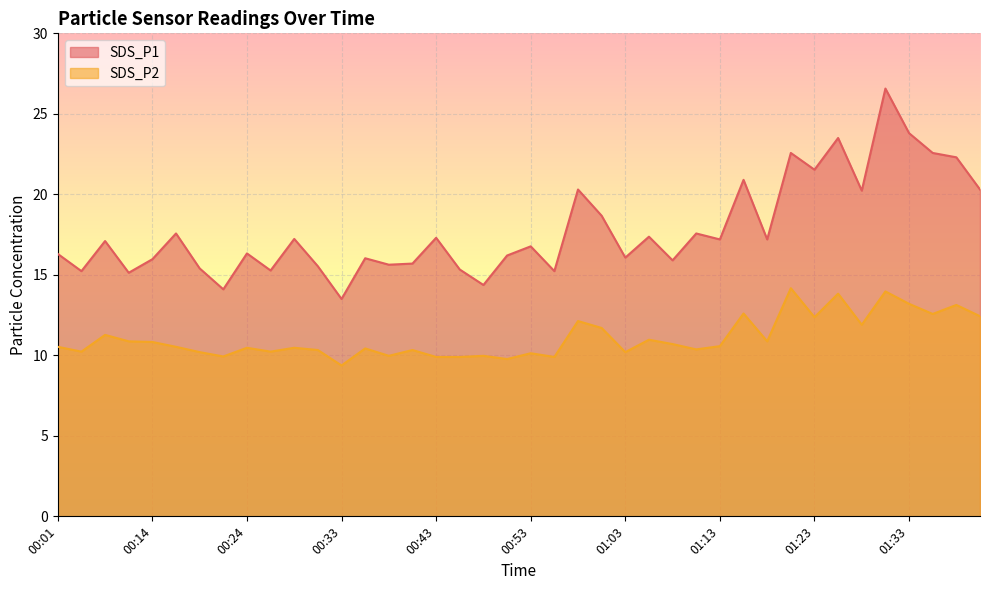

What is the sum of the SDS_P2 values at 00:56 and 00:53?

20.0